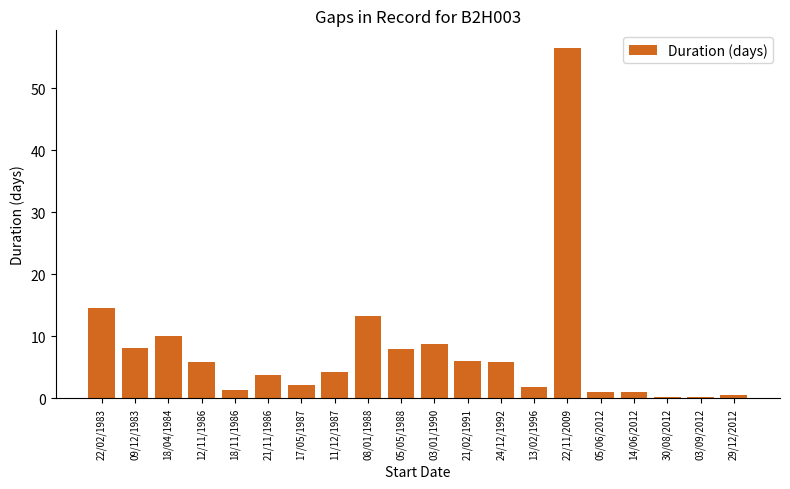

What is the change in value from 22/02/1983 to 18/11/1986?

-13.2